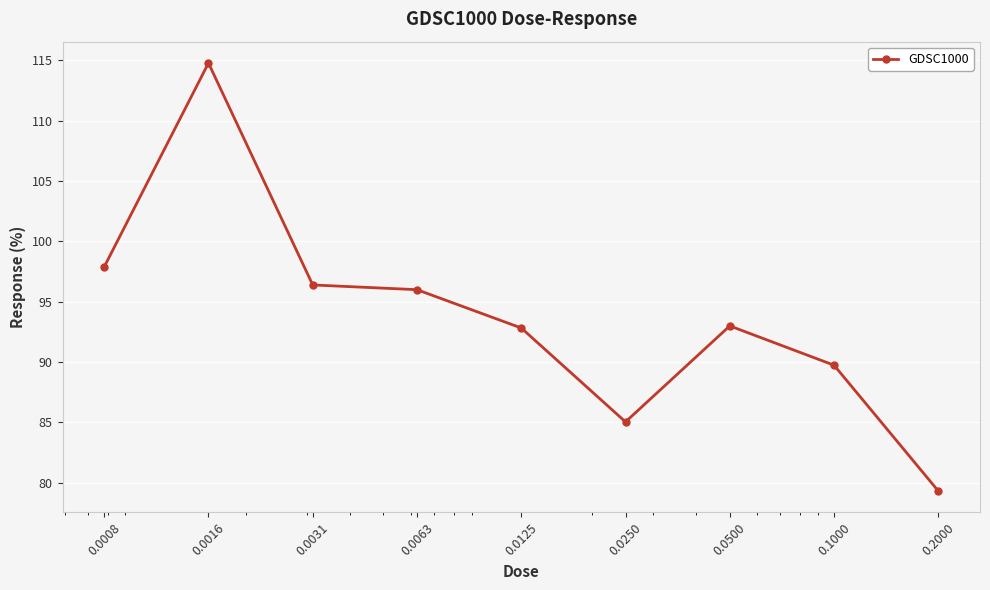

What is the value of the 8th point from the left?

89.7